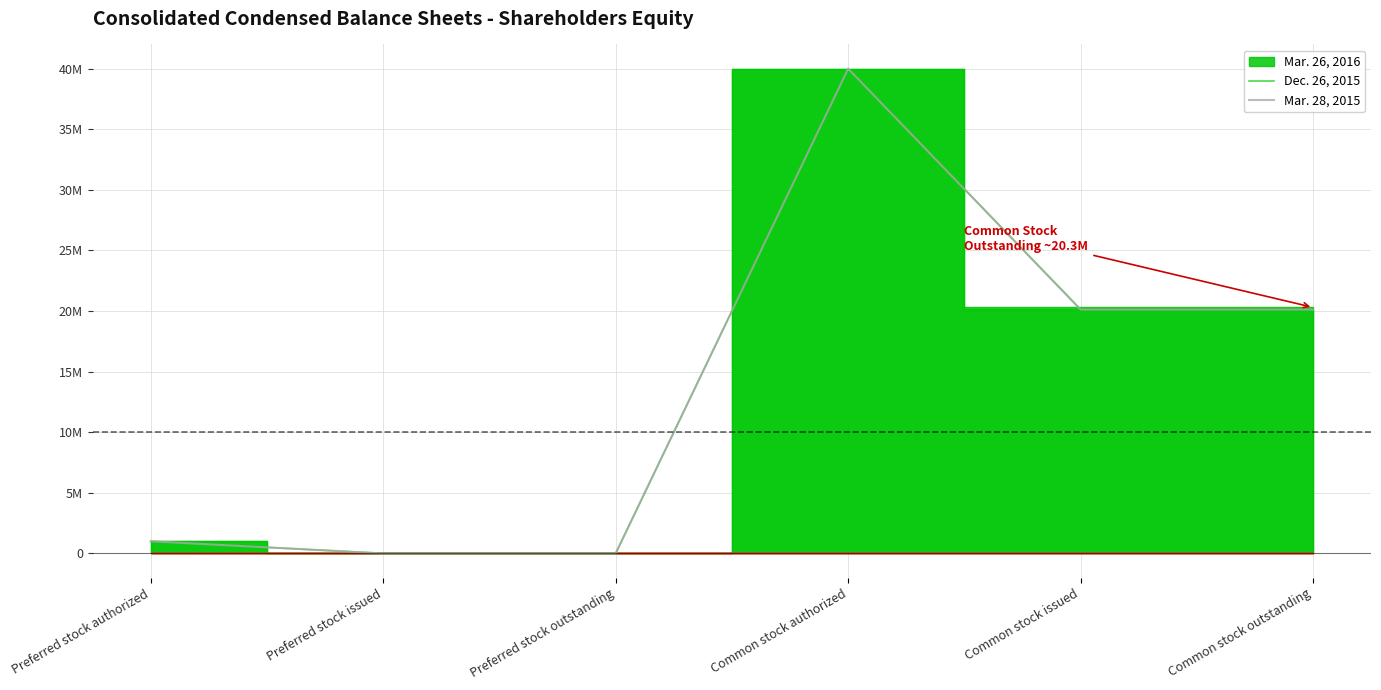

Which series has the largest range (max minus min)?

Dec. 26, 2015